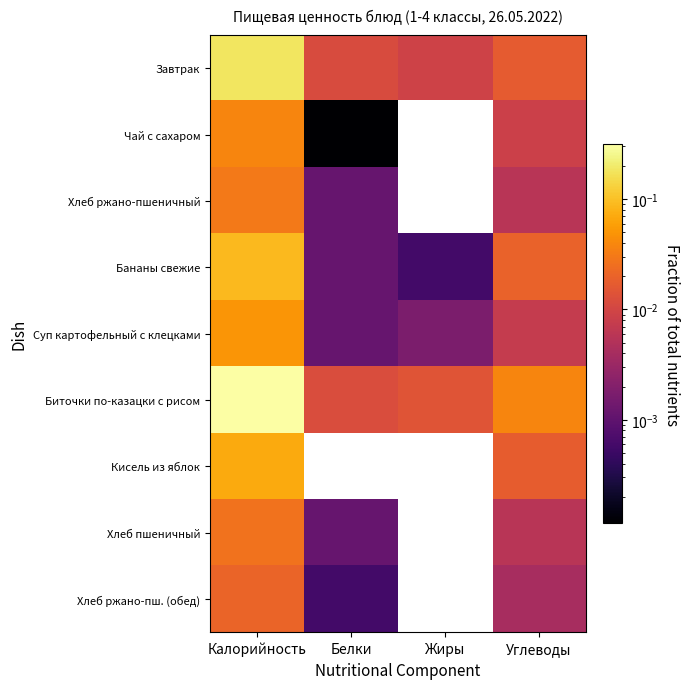

How many distinct data groups are displayed?

9